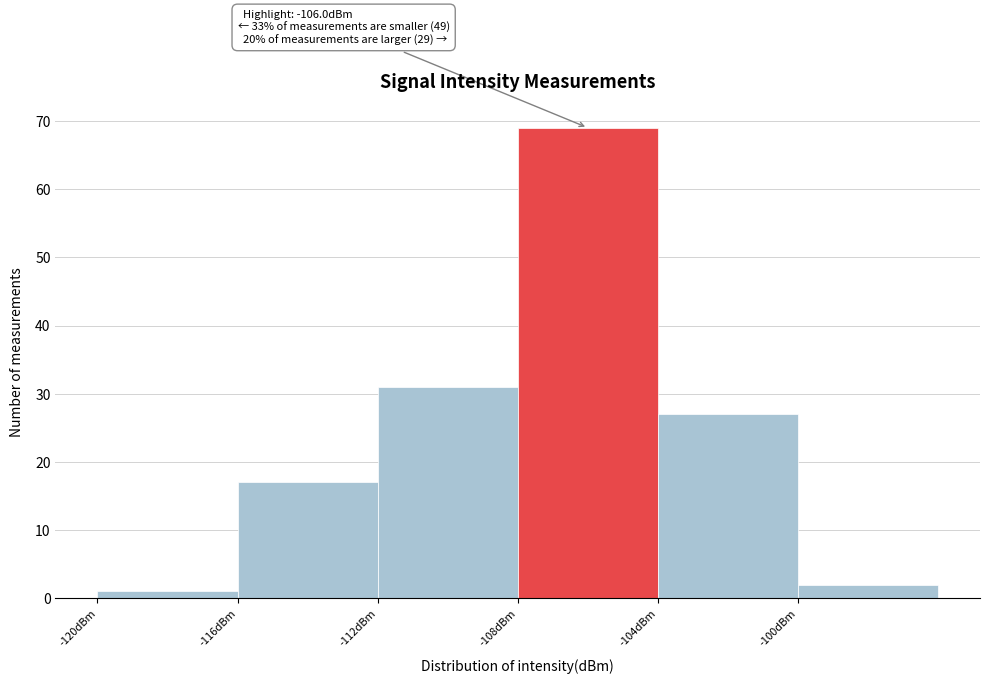

Which range on the x-axis has the tallest bar?

-108 to -104